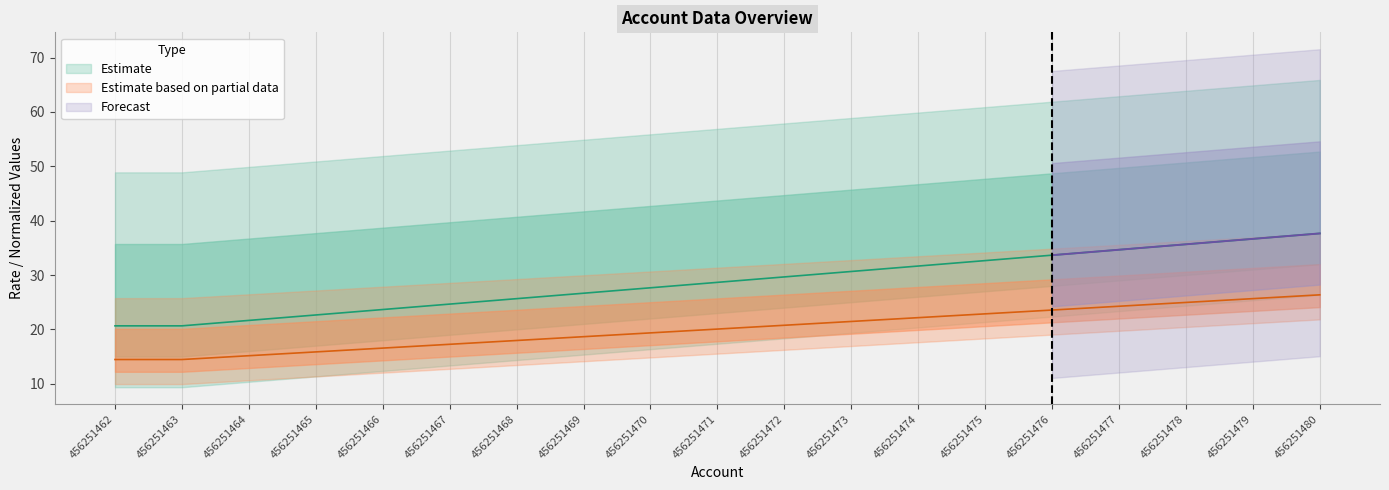

What is the minimum value shown in the chart?

14.5